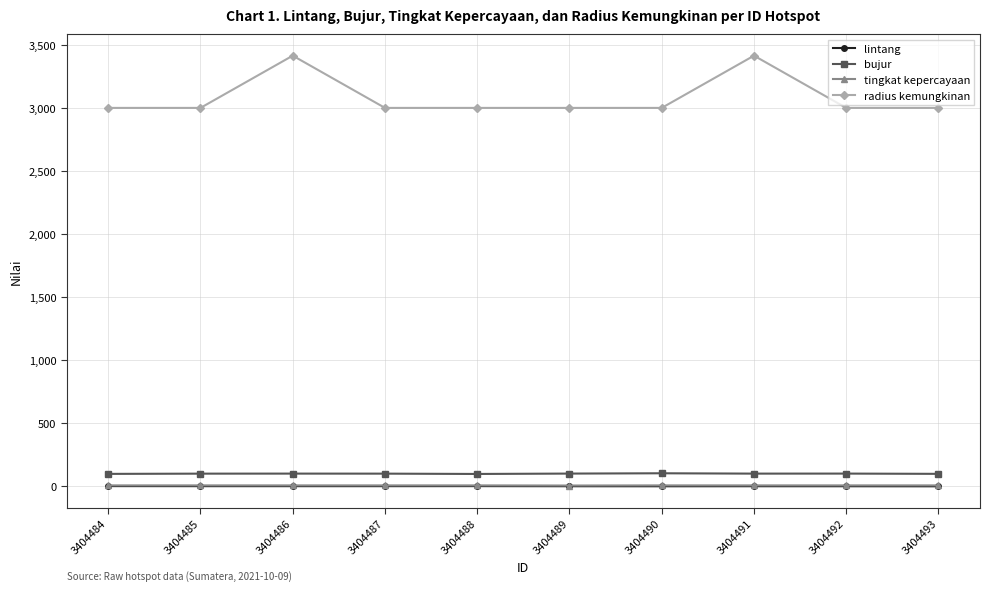

What is the greatest value displayed?

3414.0